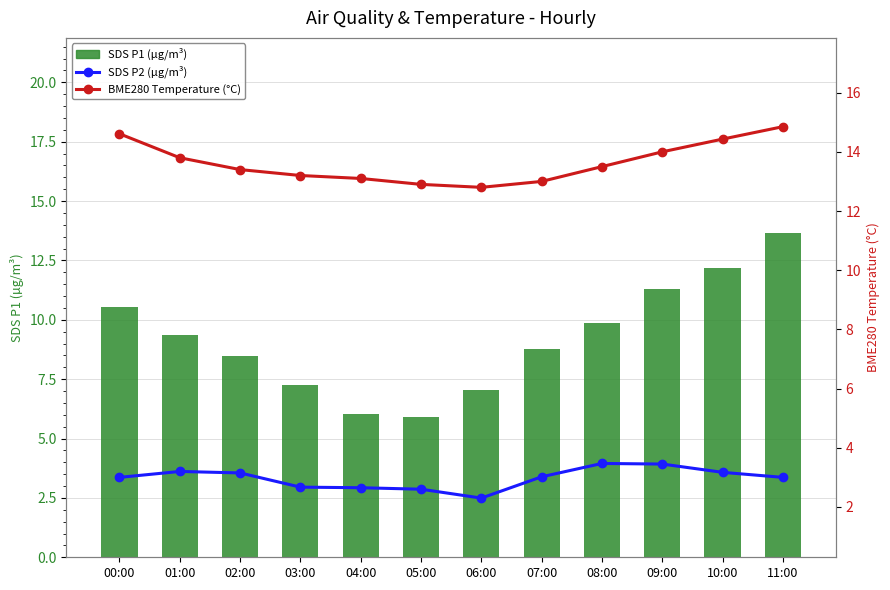

Rank the categories by SDS P1 (µg/m³) value from lowest to highest.

05:00, 04:00, 06:00, 03:00, 02:00, 07:00, 01:00, 08:00, 00:00, 09:00, 10:00, 11:00